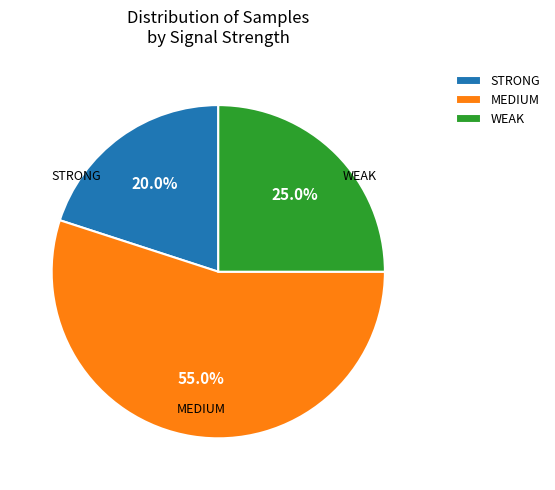

Rank the categories by value from highest to lowest.

MEDIUM, WEAK, STRONG